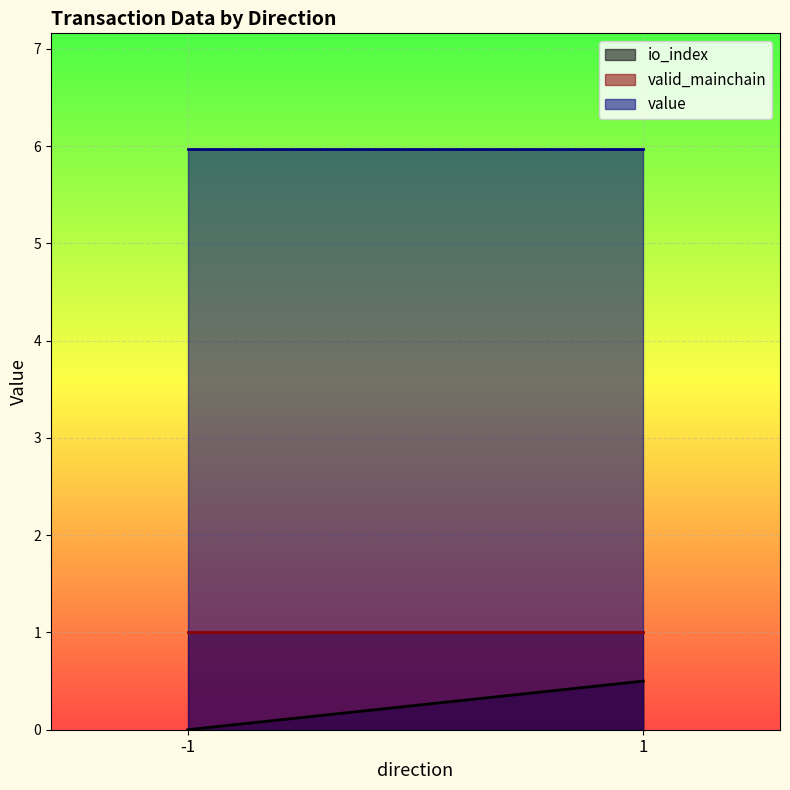

Which has a higher value, 1 or 1?

1